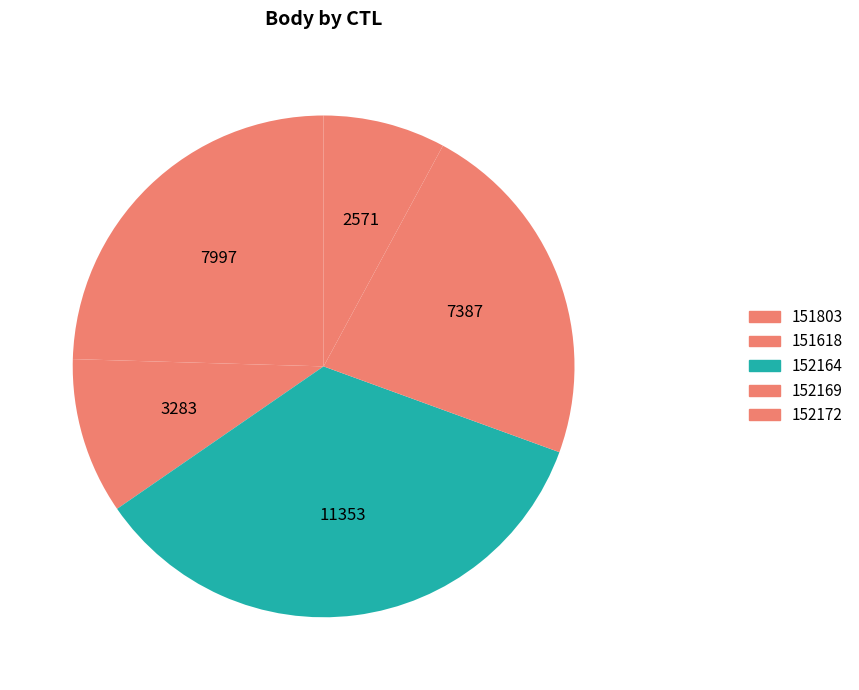

To the nearest percent, what portion does 151803 represent?

25%